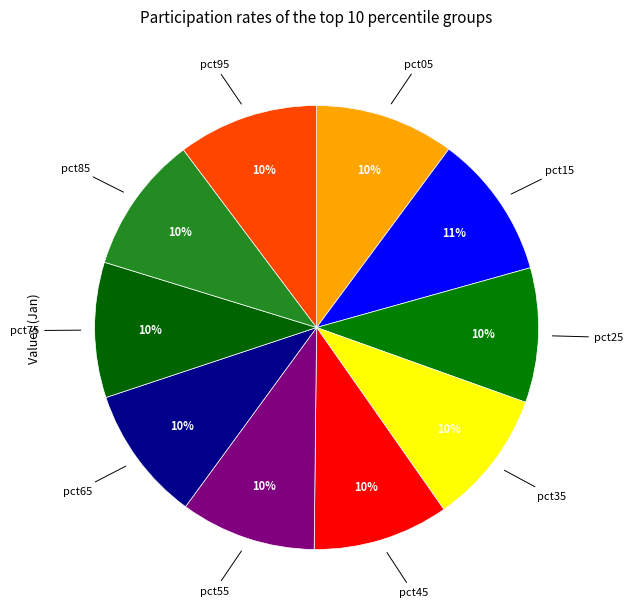

How many segments does this pie chart have?

10